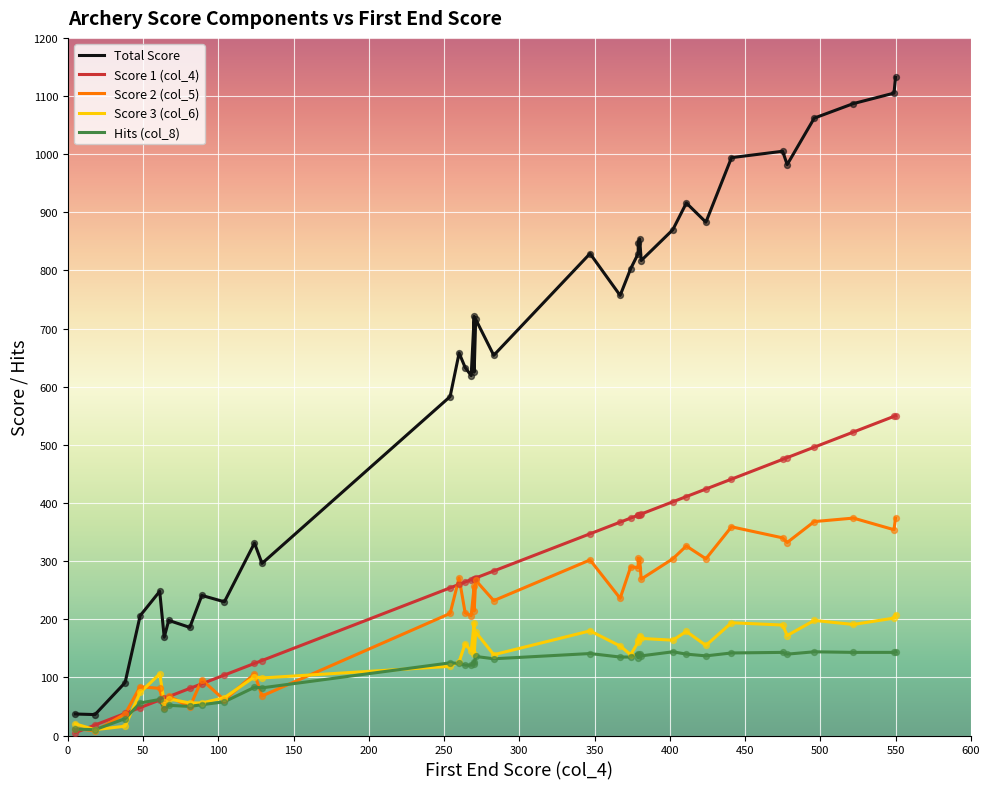

At how many categories does at least one series exceed 69?

35